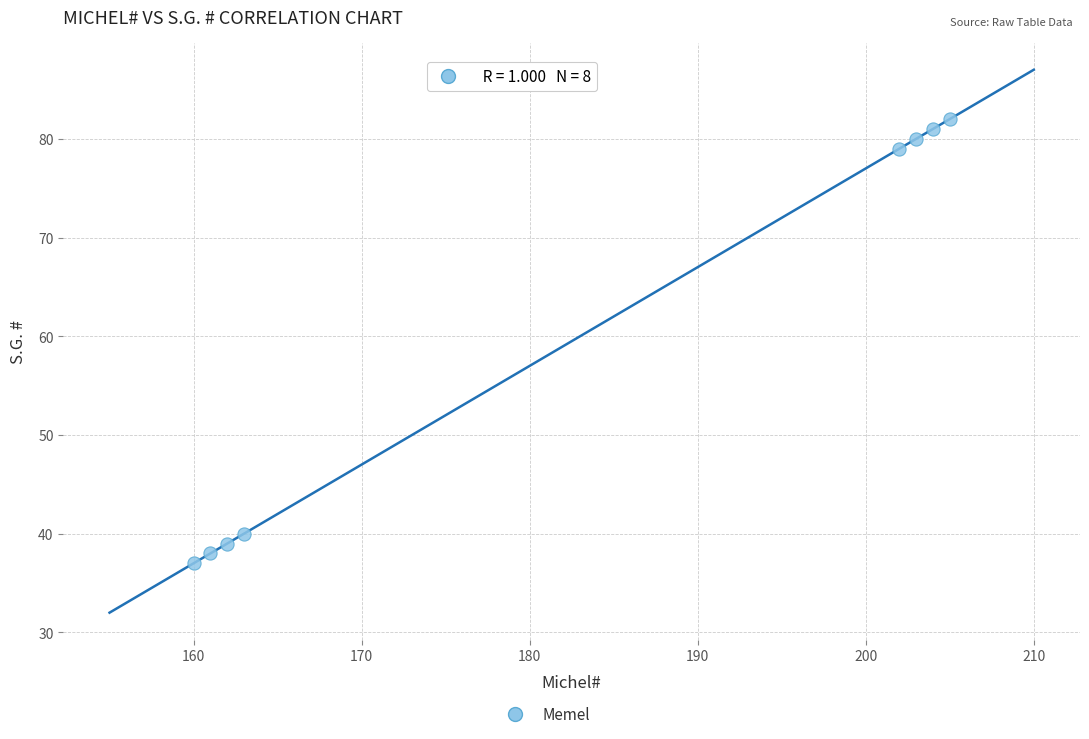

What Y value in the scatter plot is closest to 59?

40